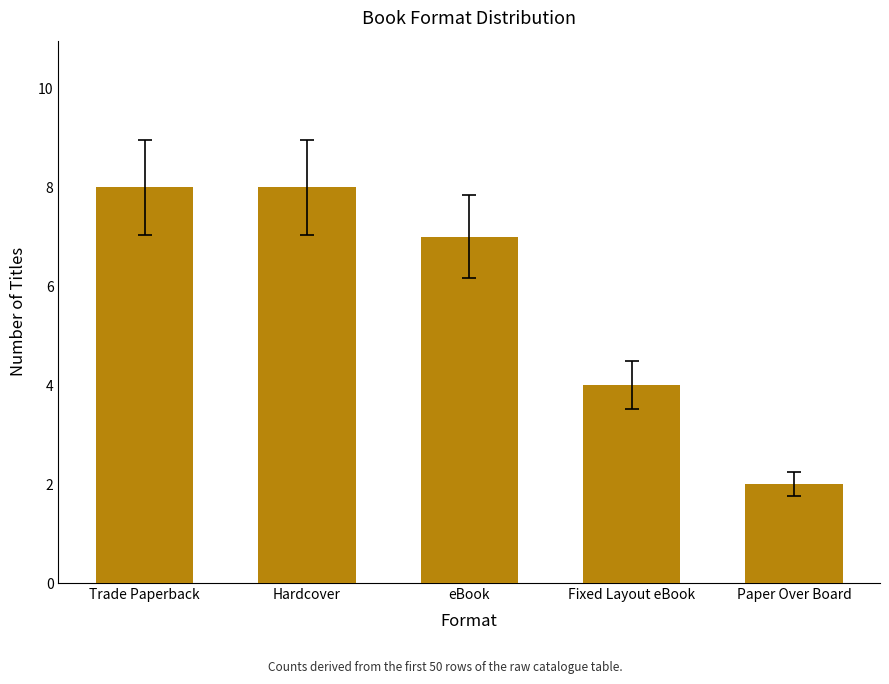

Is it true that the value at Hardcover is 5?

False